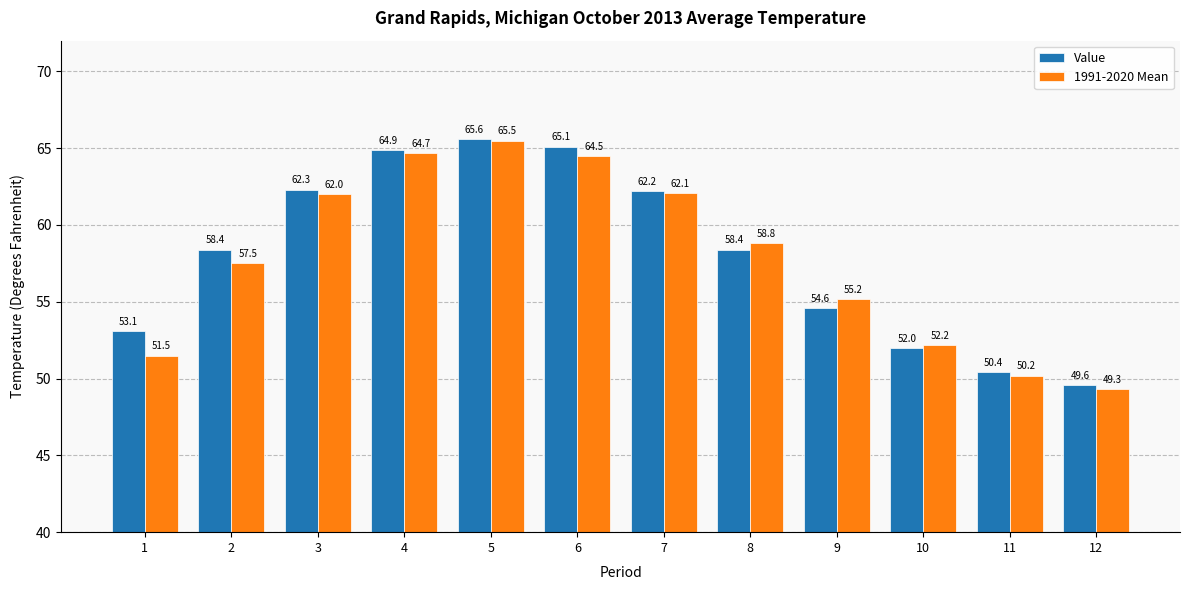

Is the value of 1991-2020 Mean at 11 greater than the value of Value at 9?

No